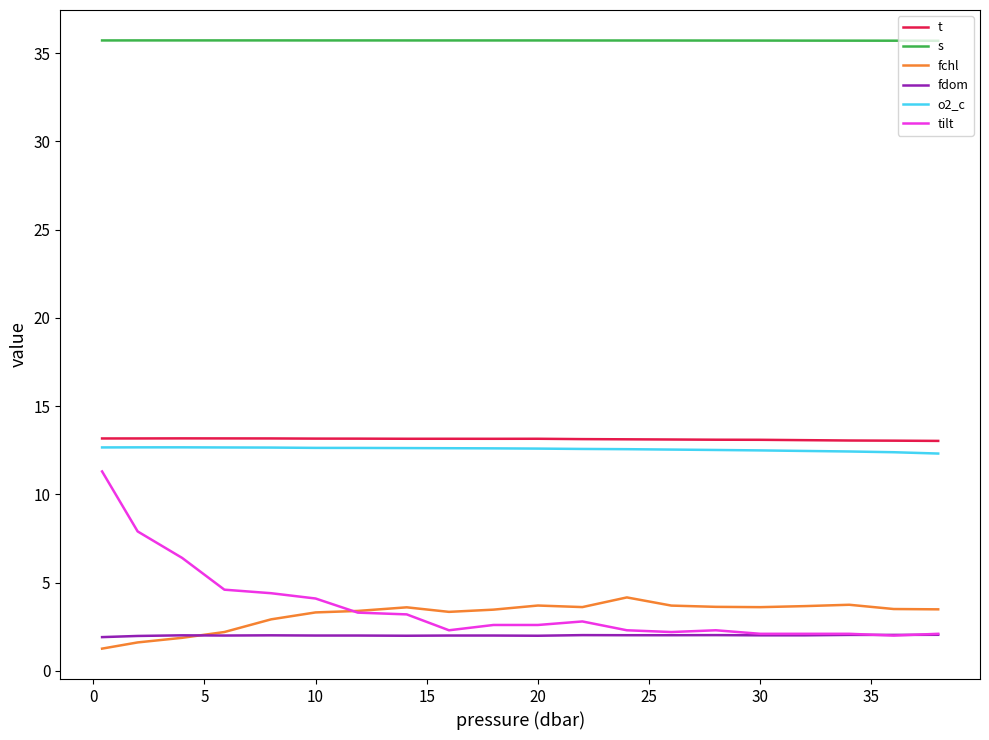

What is the lowest value of the fdom series?

1.9